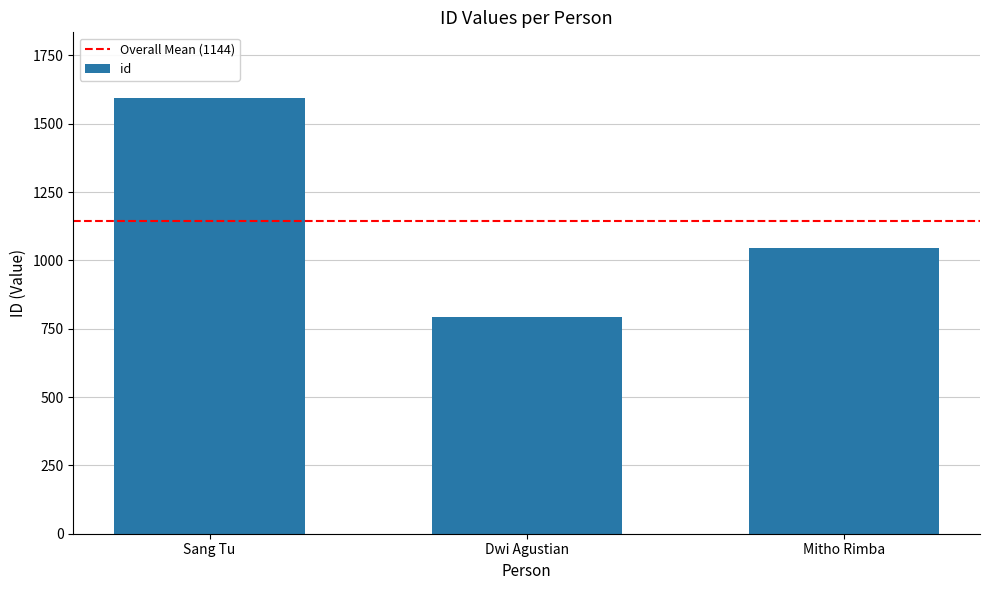

What is the sum of the values at Sang Tu and Mitho Rimba?

2641